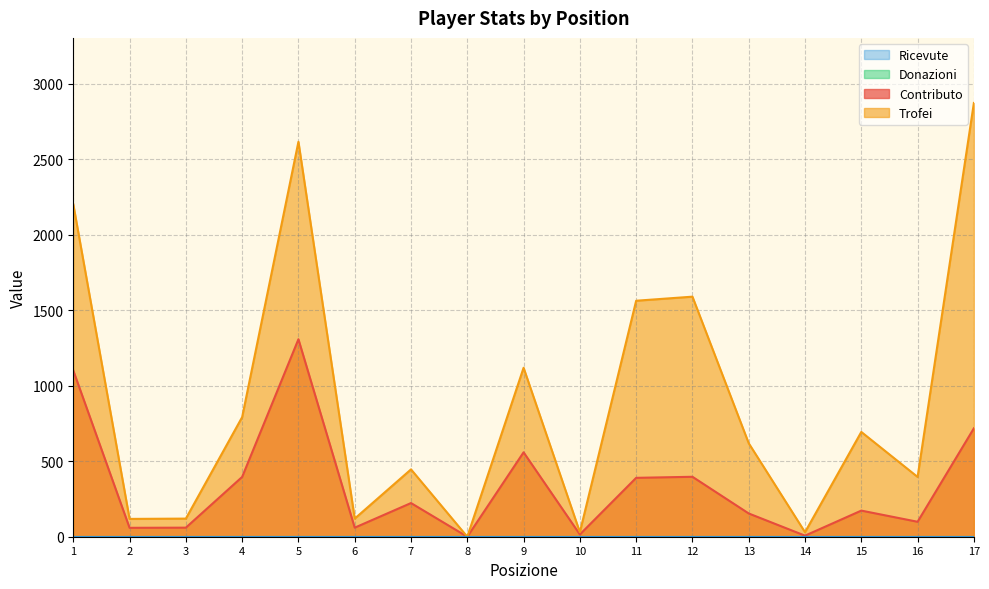

What is the sum of all Contributo values?

5719